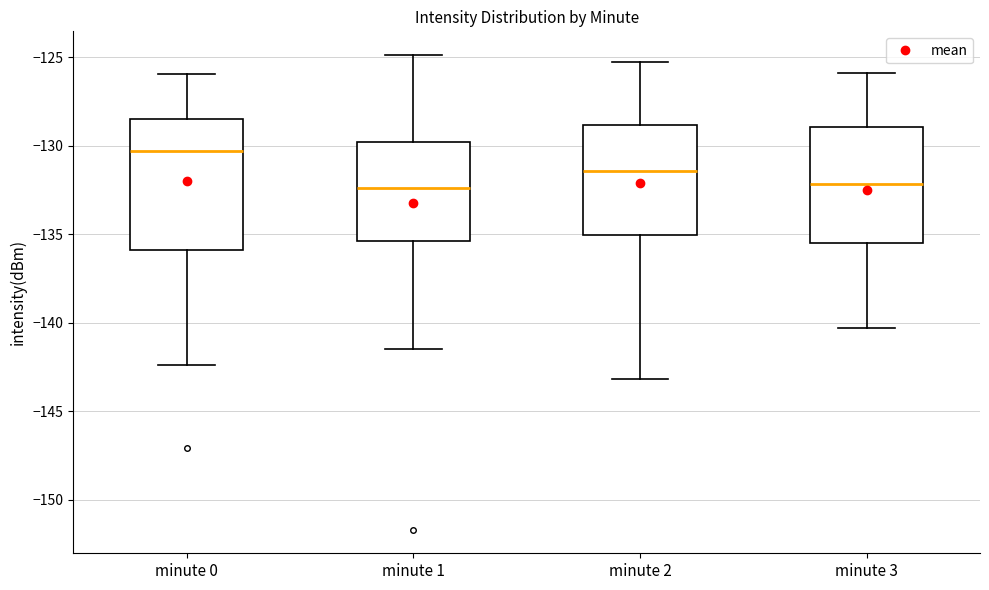

Which box is the tallest, from its lower edge to its upper edge?

minute 0